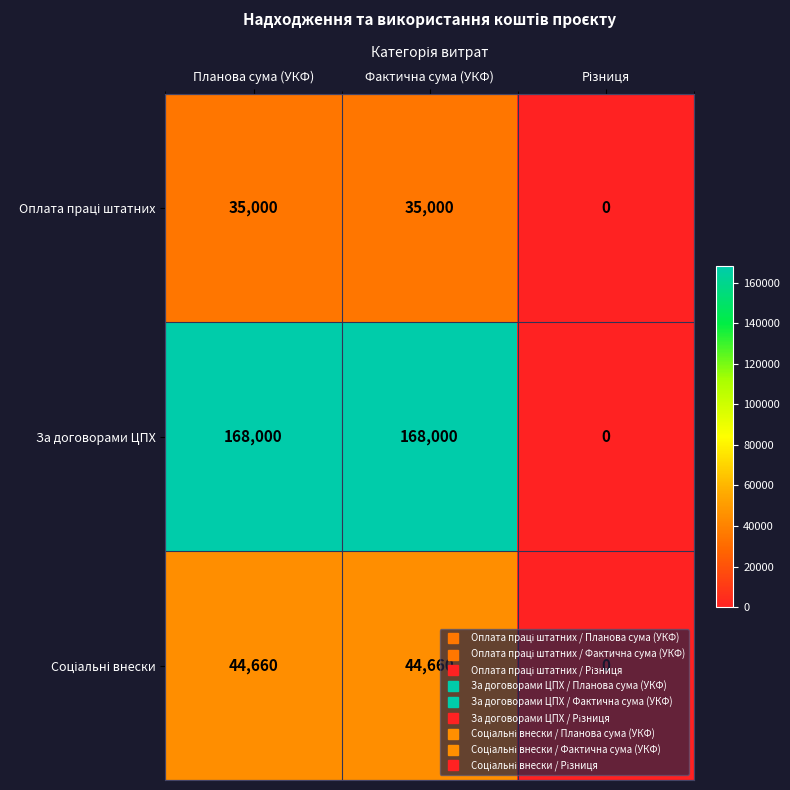

True or false: За договорами ЦПХ has a value of 168000 at Планова сума (УКФ).

True